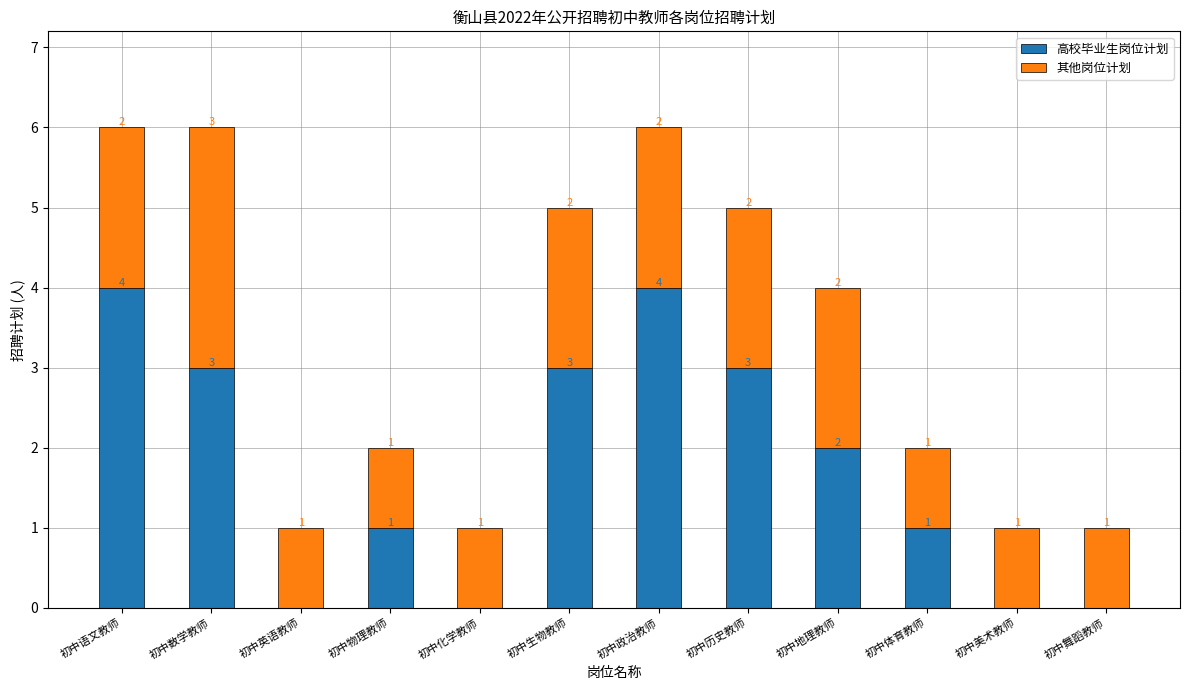

Where is 高校毕业生岗位计划 nearest to the value 2?

初中地理教师